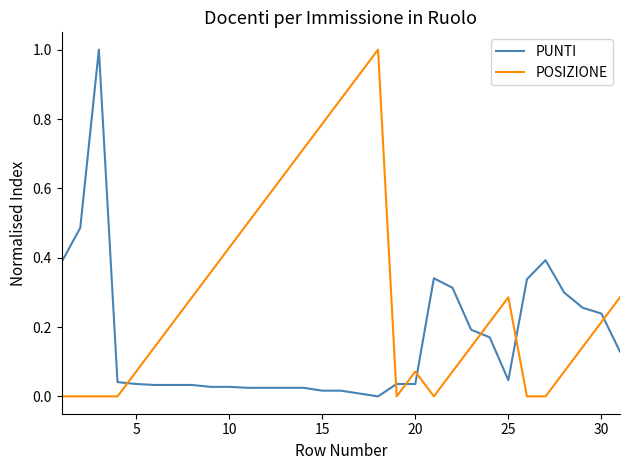

After their last crossing, which series has the higher values: POSIZIONE or PUNTI?

POSIZIONE